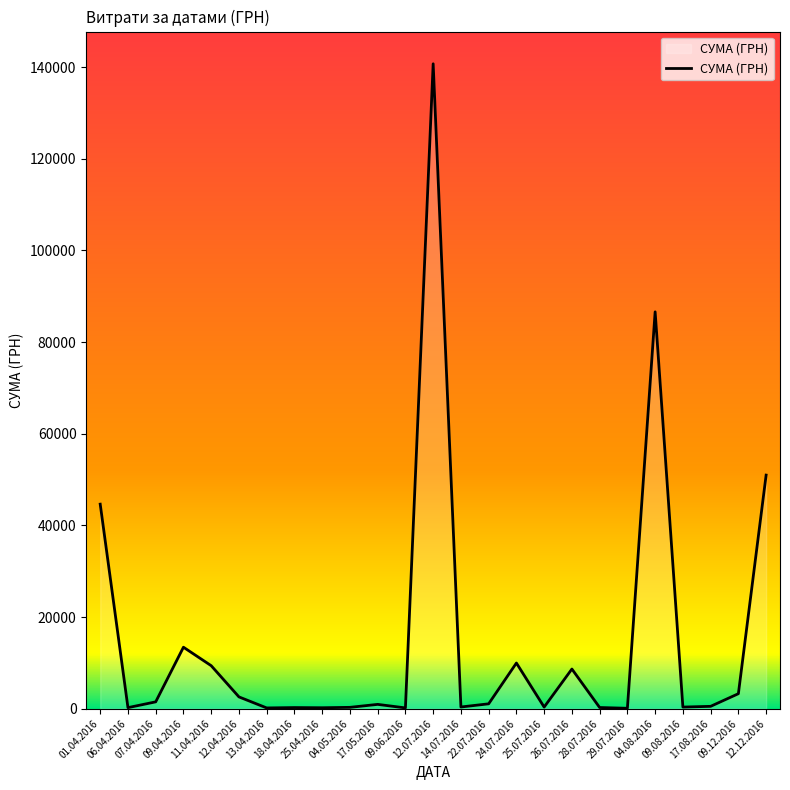

What is the maximum value shown in the chart?

140706.2